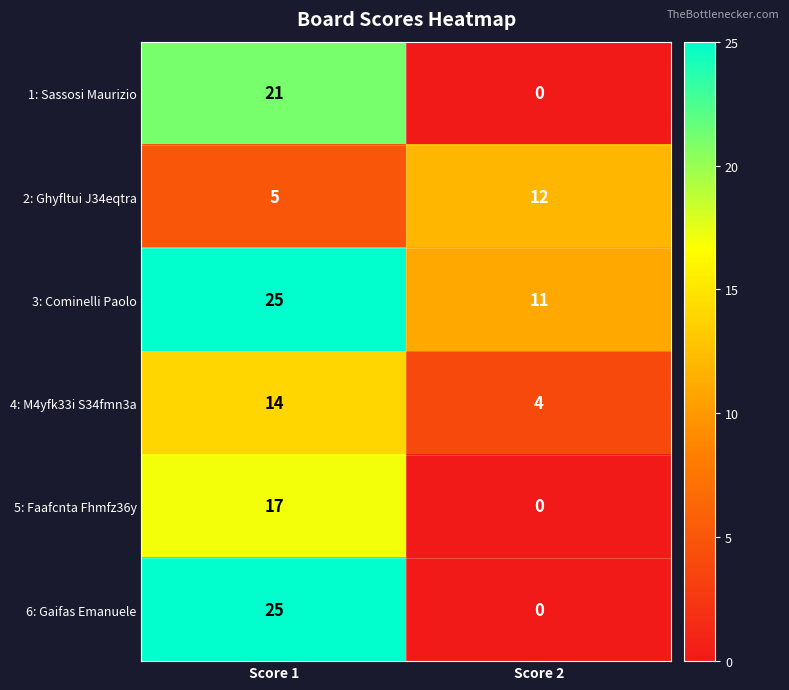

What is the difference between the highest and lowest values at Score 2?

12